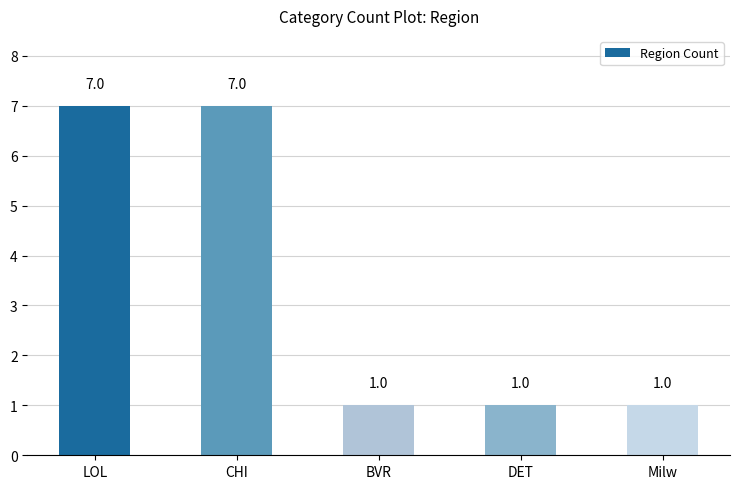

What is the maximum value shown in the chart?

7